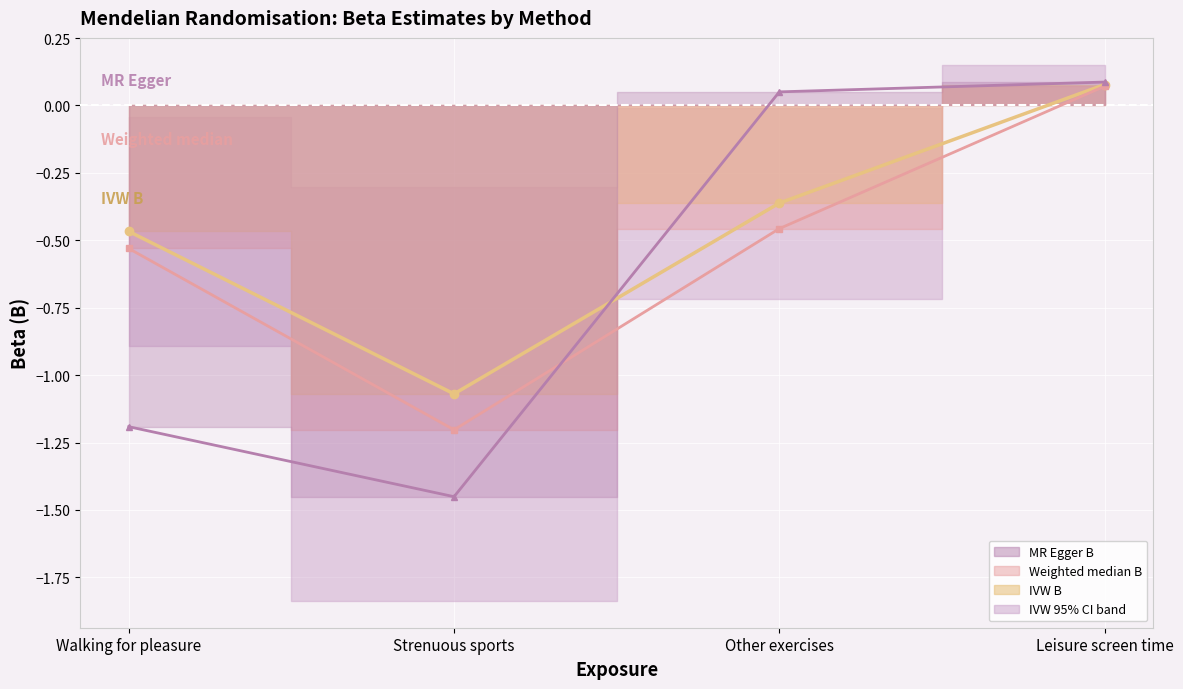

What is the sum of the IVW B values at Leisure screen time and Walking for pleasure?

-0.4